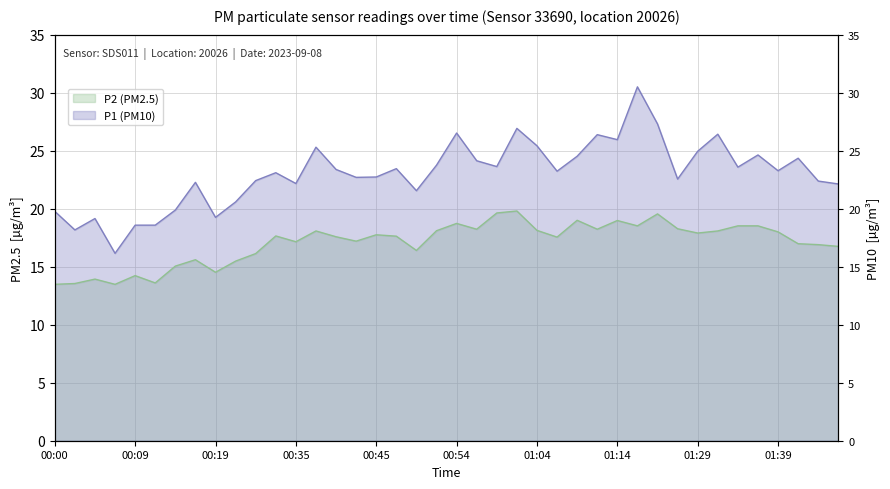

What is the total value across all series at 00:17?

37.9